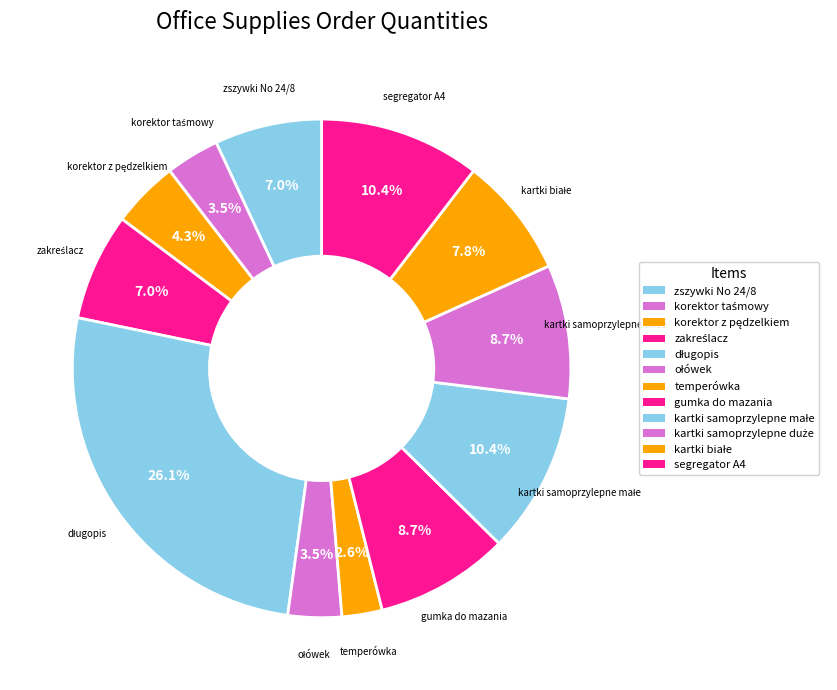

How much of the chart is everything except zszywki No 24/8?

93.0%